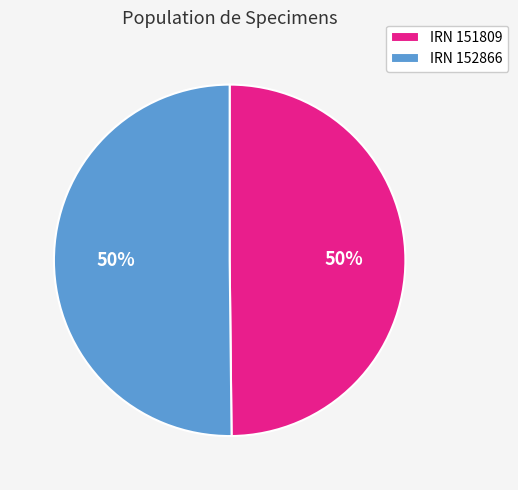

The IRN 152866 slice represents 61% of the pie. True or false?

False